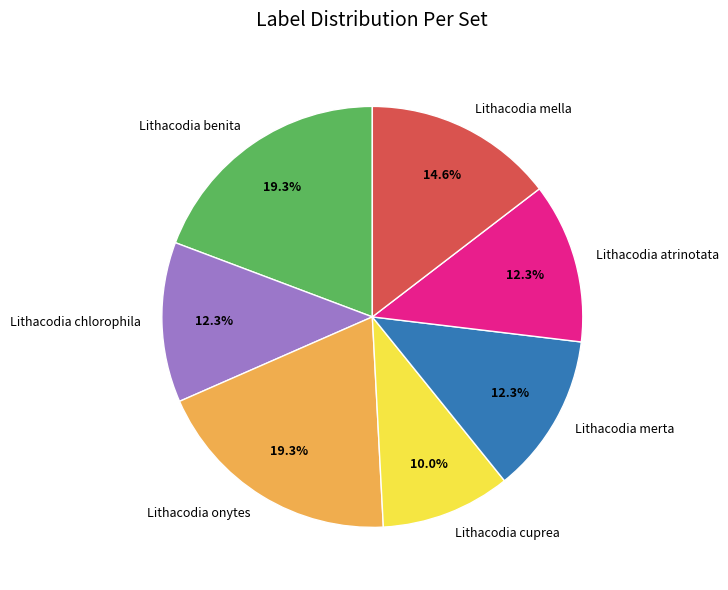

What is the smallest slice in the pie chart?

Lithacodia cuprea